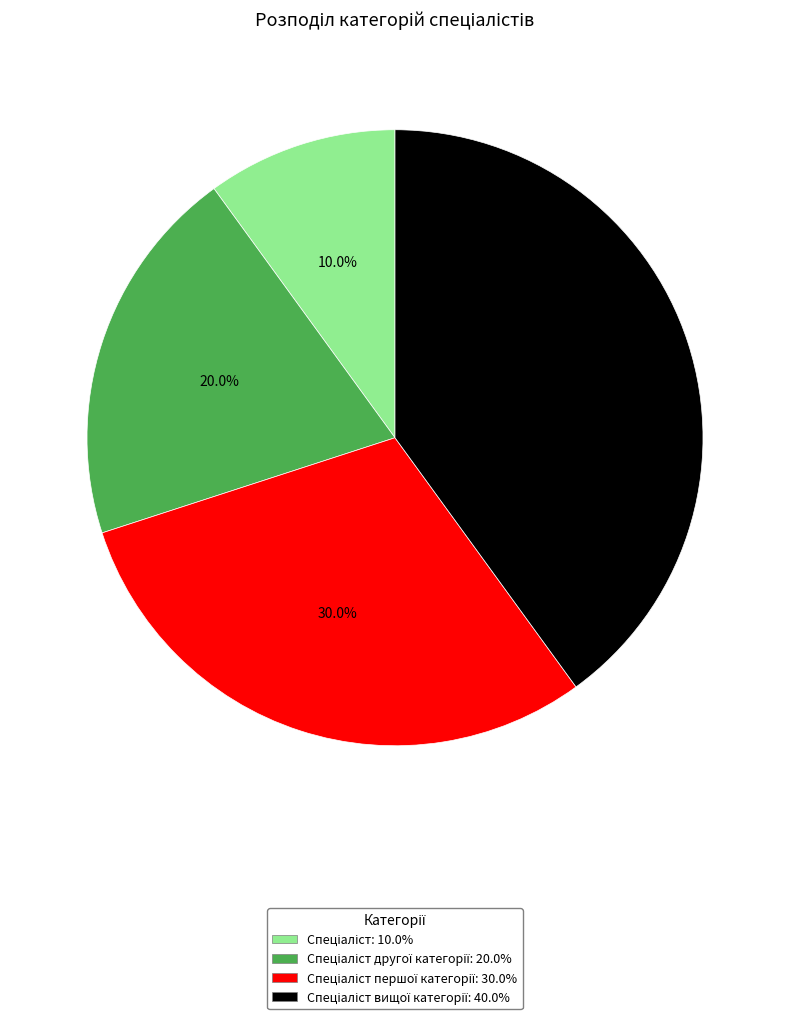

Which category has the biggest portion of the pie?

Спеціаліст вищої категорії